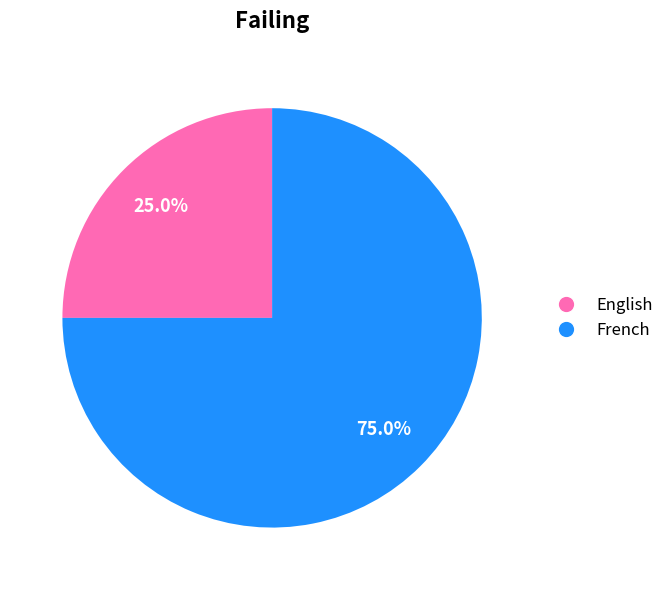

How much of the chart is everything except English?

75.0%